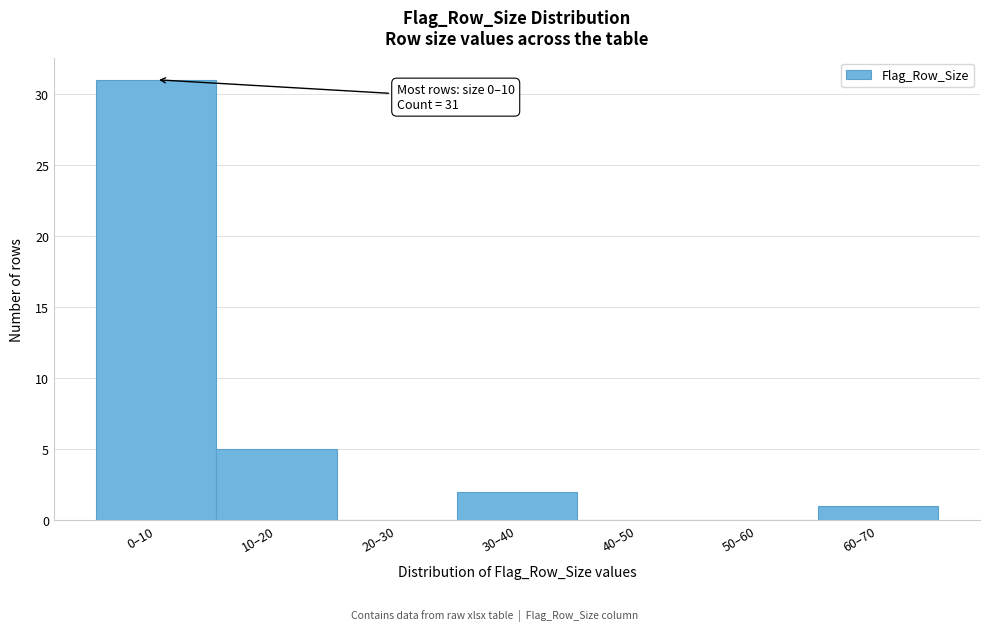

Reading left to right, what are all the values shown in this chart?

0–10=31	10–20=5	20–30=0	30–40=2	40–50=0	50–60=0	60–70=1